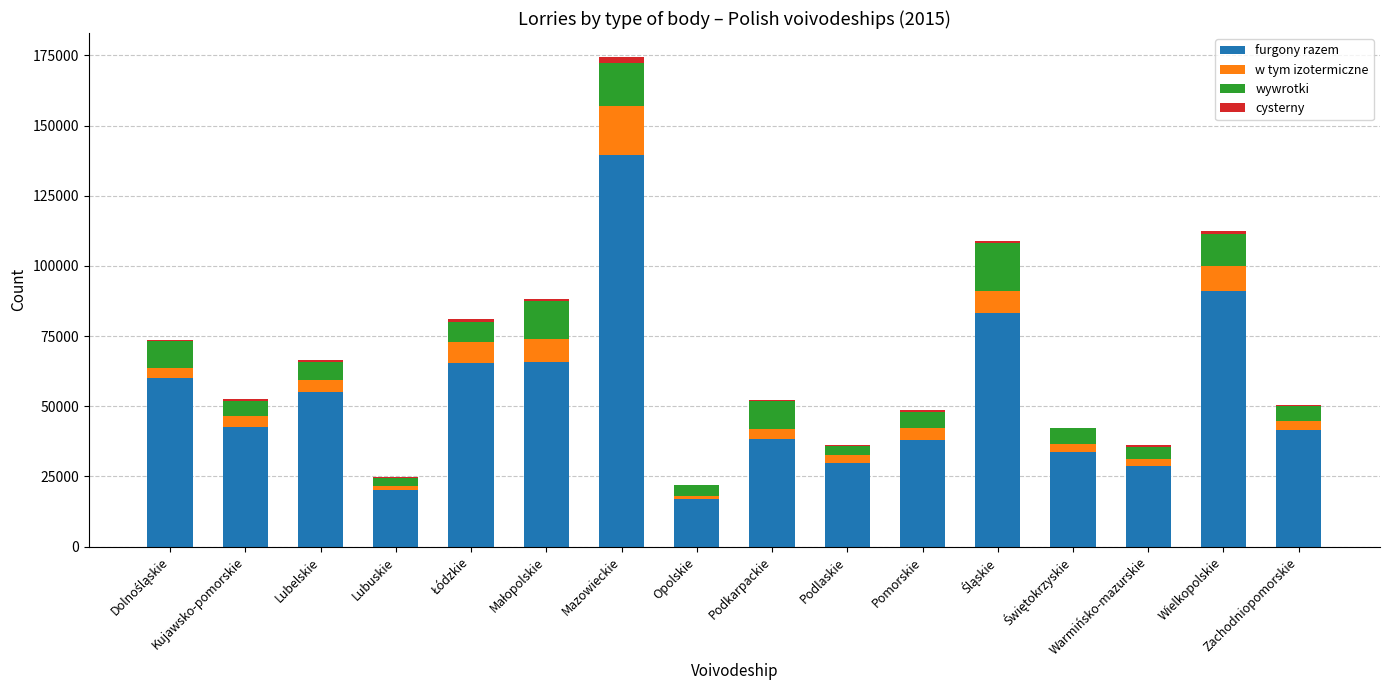

At which category is the sum across all series the highest?

Mazowieckie